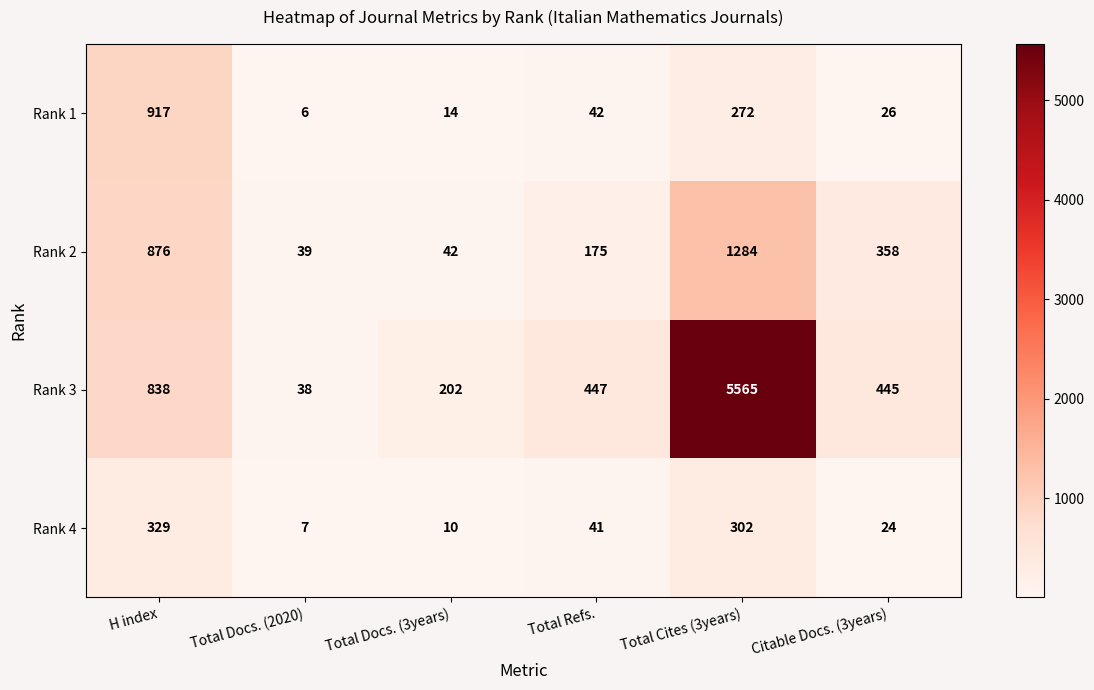

Which series has the largest total across all categories?

Rank 3